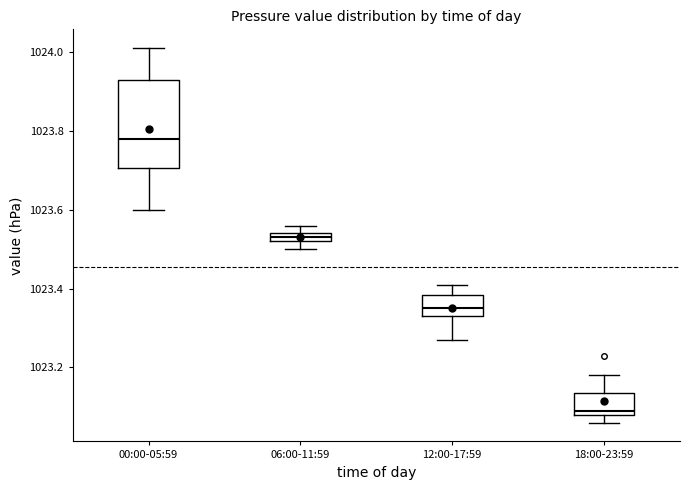

Where is the lower edge of the box for 06:00-11:59 on the y-axis? The values are not printed on the chart, so give them approximately, as read against the axis.

1023.52